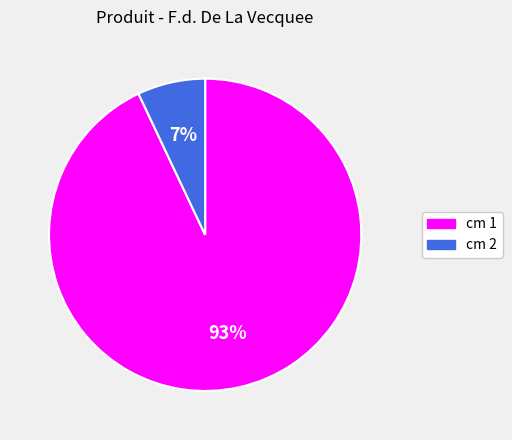

To the nearest percent, what is the average slice percentage?

50%